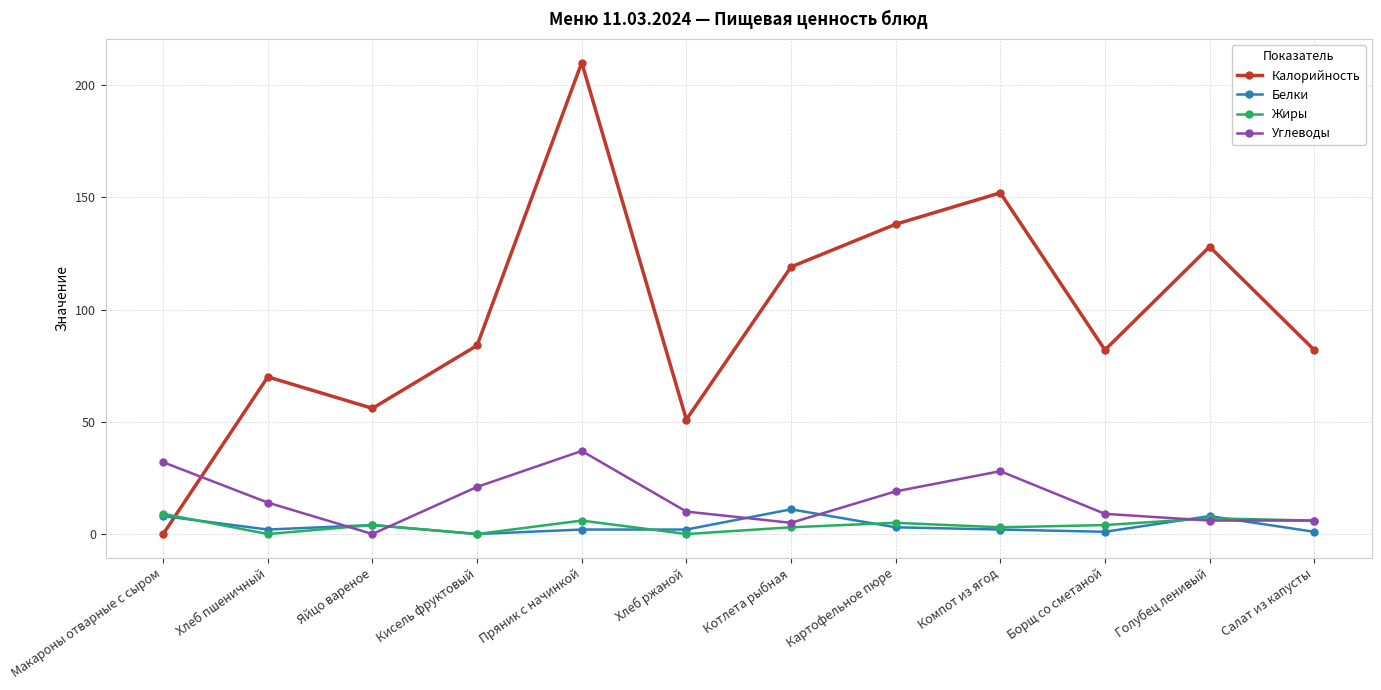

At which category does Жиры reach its first local valley?

Хлеб пшеничный